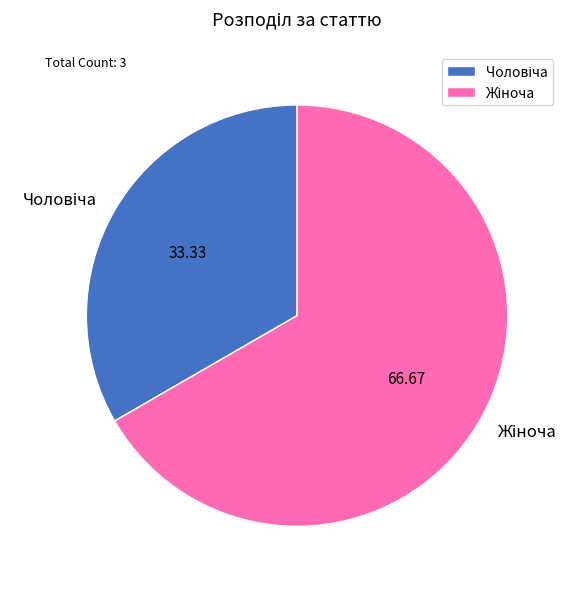

Does any single category account for the majority?

Yes